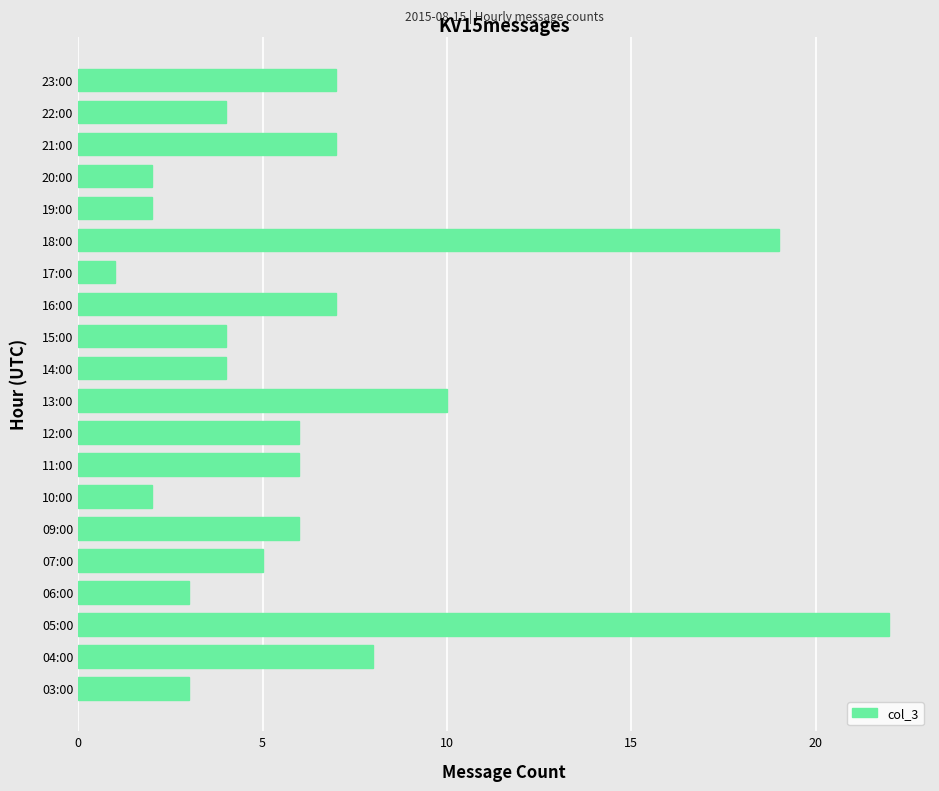

The value at 10:00 is 2. True or false?

True